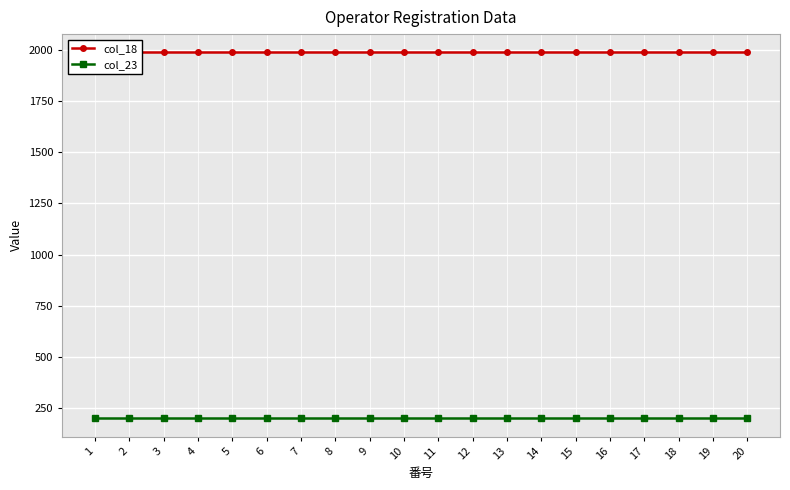

List the series in order of their peak value, highest first.

col_18, col_23